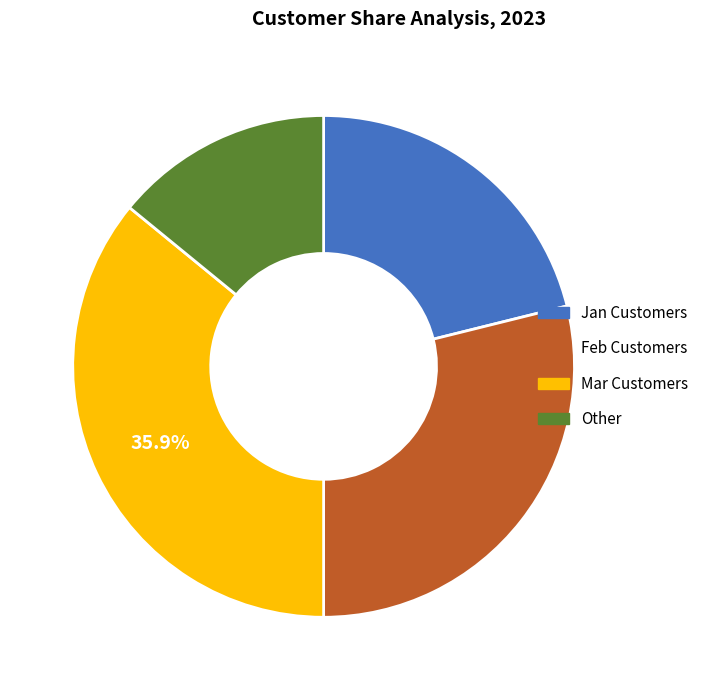

Does any single category account for the majority?

No